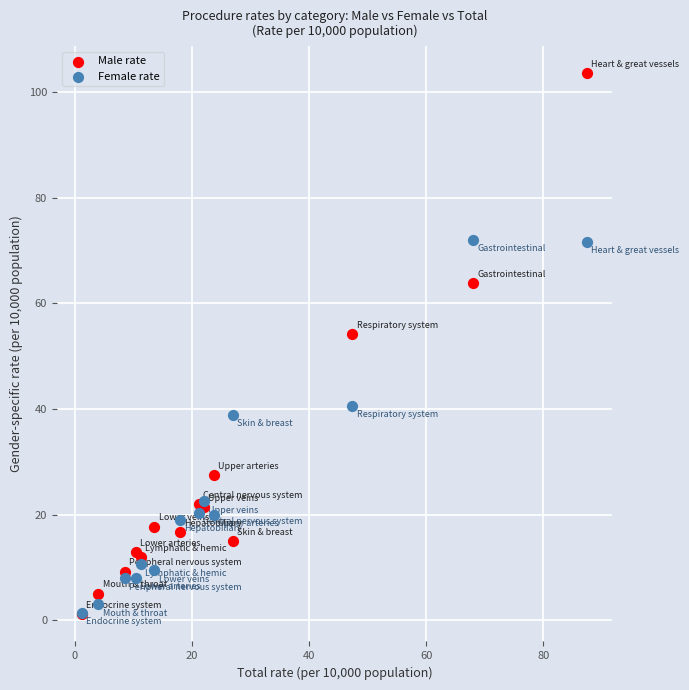

In the Male rate series, what Y value is closest to 52?

54.3